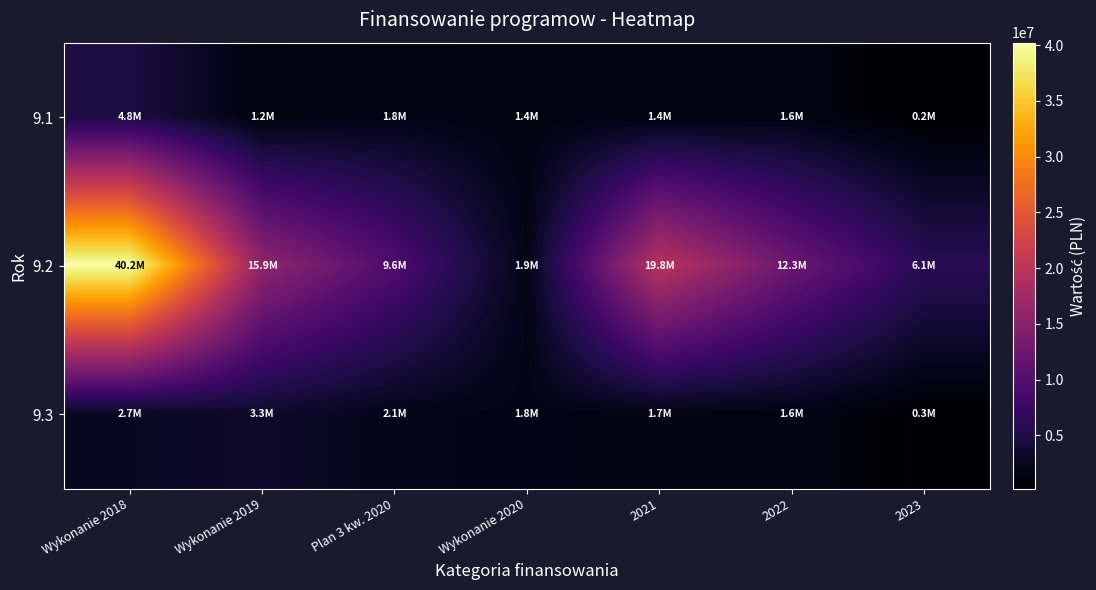

At how many categories does at least one series exceed 24644545?

1